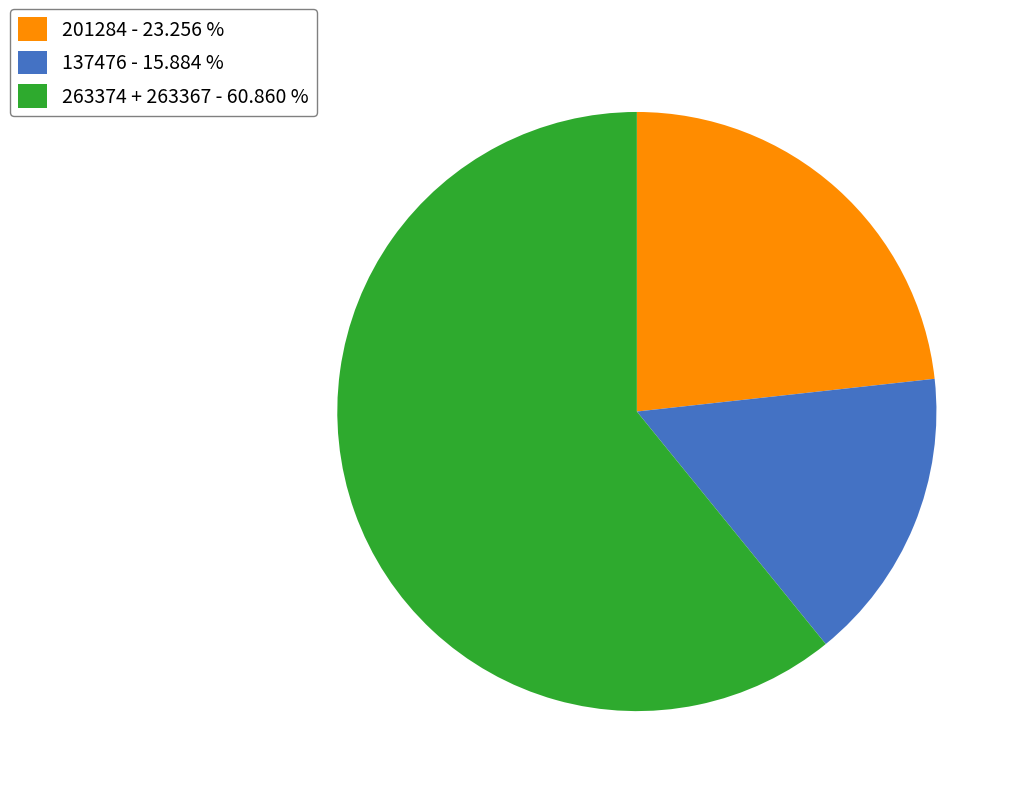

Is there any slice that represents more than half of the pie?

Yes